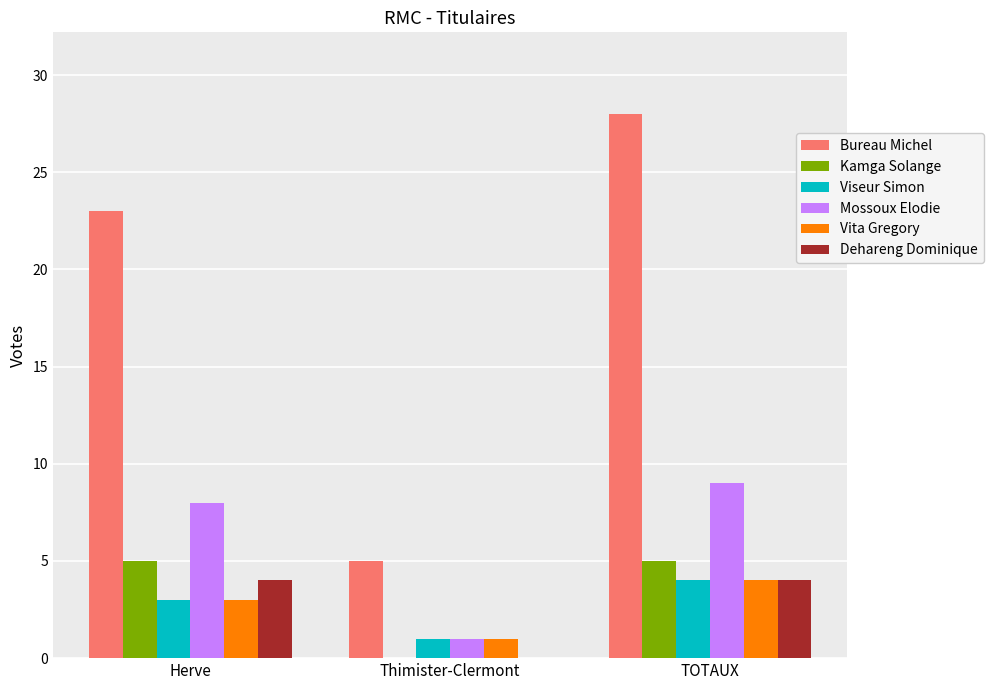

Count the number of data series in this chart.

6